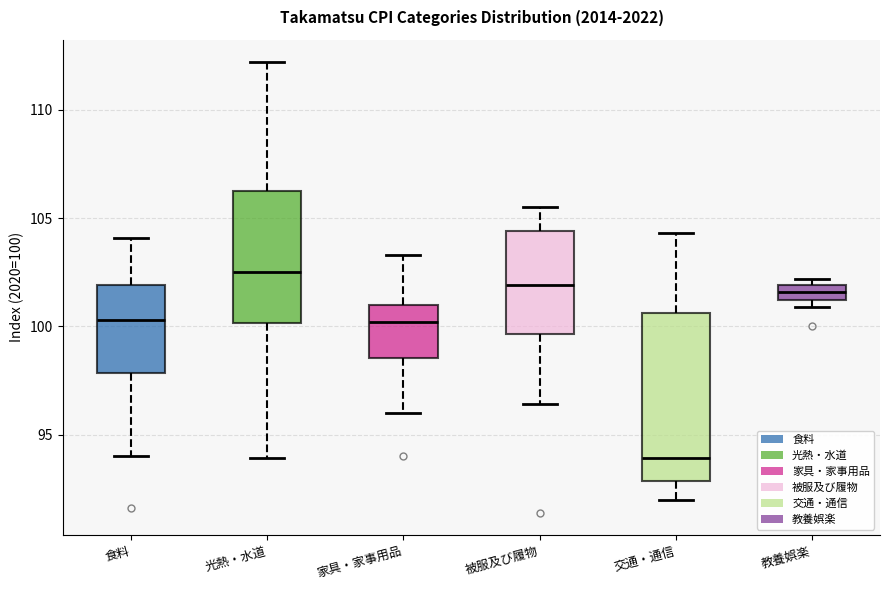

Where does the median line of the box for 食料 sit on the y-axis? The values are not printed on the chart, so give them approximately, as read against the axis.

100.5